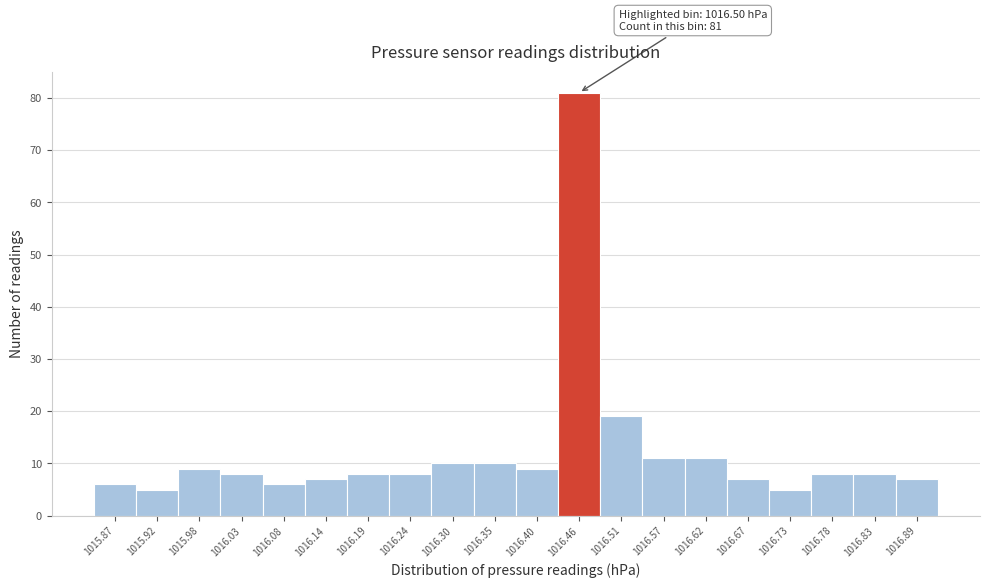

Reading left to right, transcribe all the data shown in this chart.

6	5	9	8	6	7	8	8	10	10	9	81	19	11	11	7	5	8	8	7